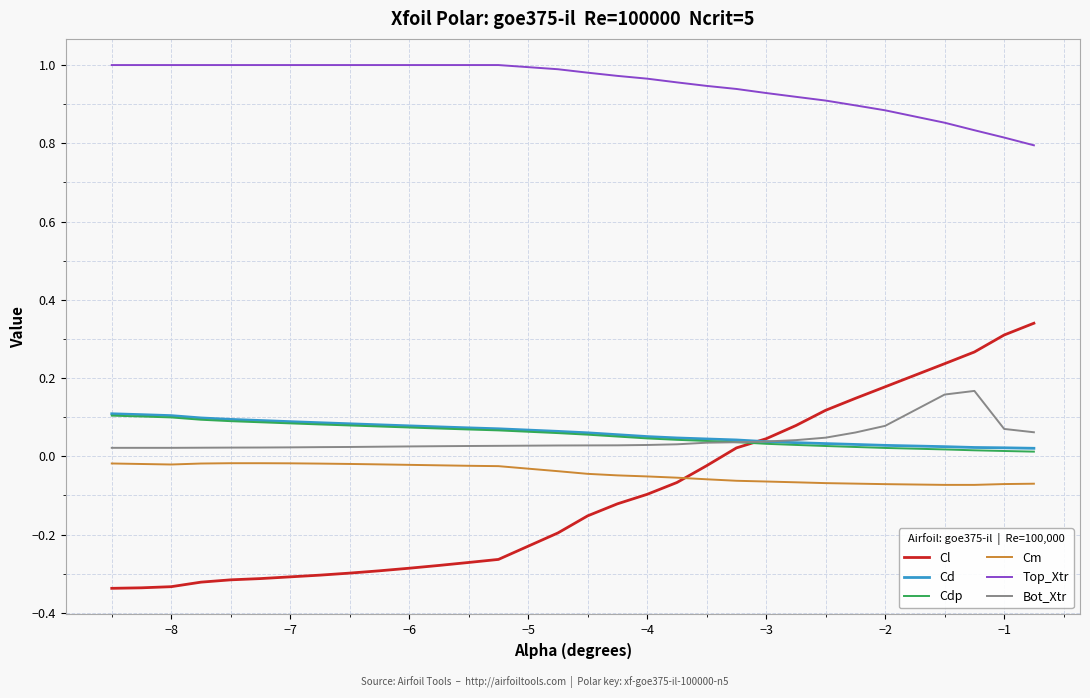

How many lines are shown in the chart?

6